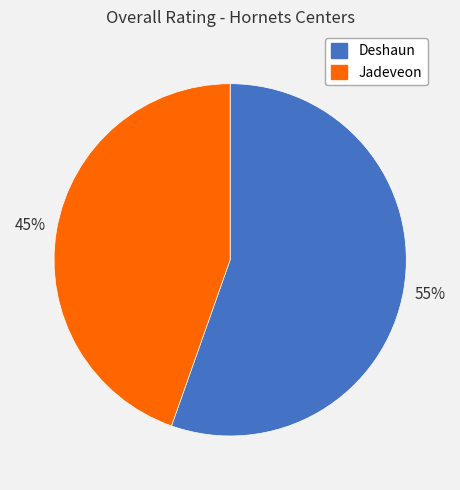

True or false: Jadeveon accounts for 45% of the total.

True